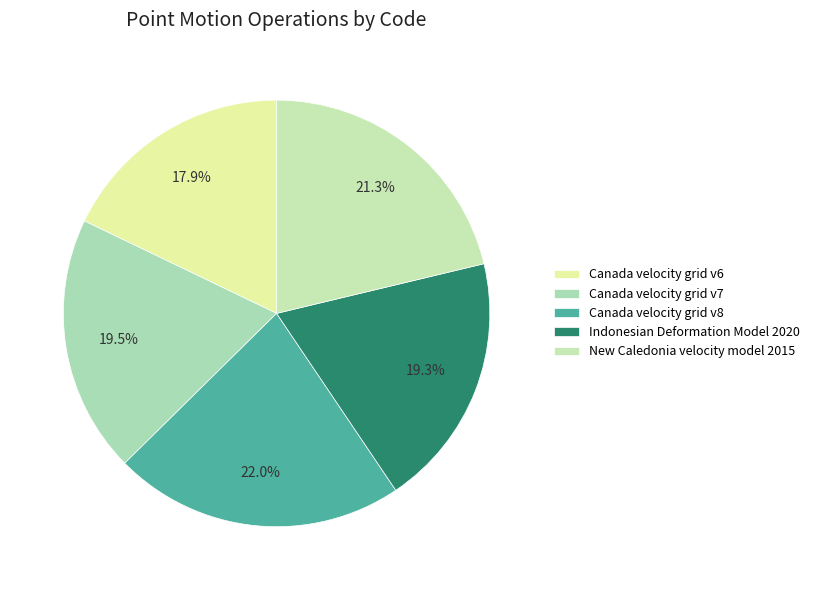

Rank the categories by value from lowest to highest.

Canada velocity grid v6, Indonesian Deformation Model 2020, Canada velocity grid v7, New Caledonia velocity model 2015, Canada velocity grid v8